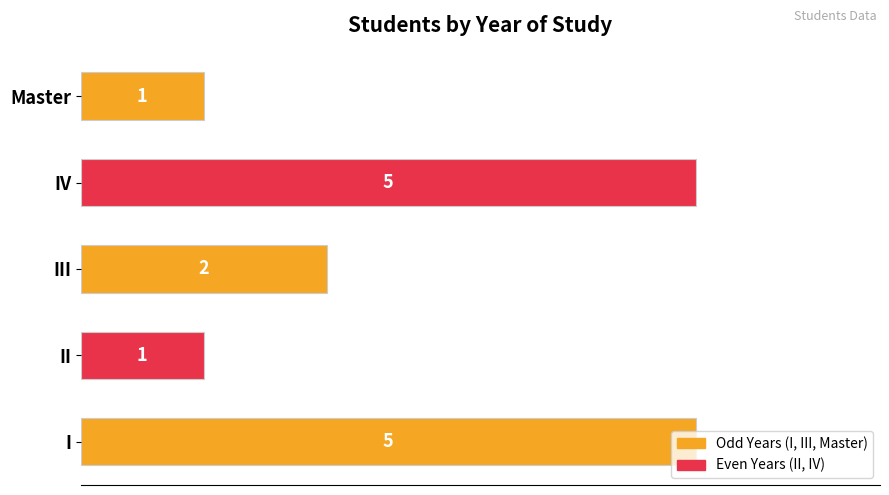

Are the bars horizontal?

Yes